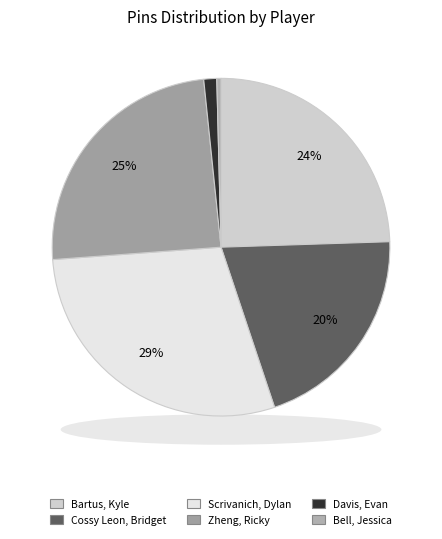

Do Zheng, Ricky and Scrivanich, Dylan together represent more than half of the pie?

Yes